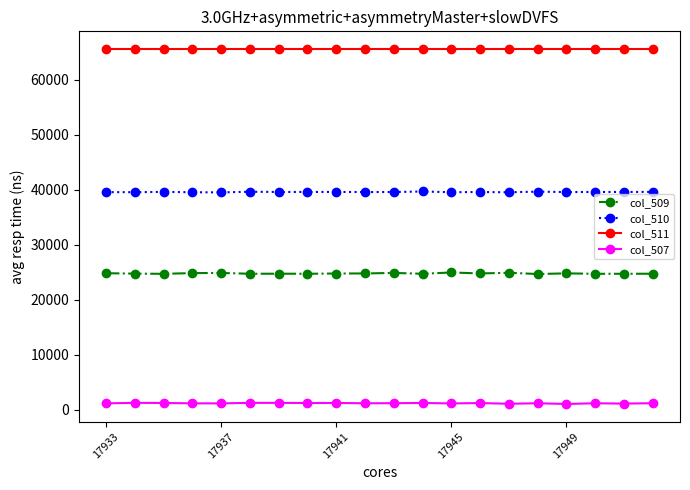

Rank the series by their maximum value, from highest to lowest.

col_511, col_510, col_509, col_507